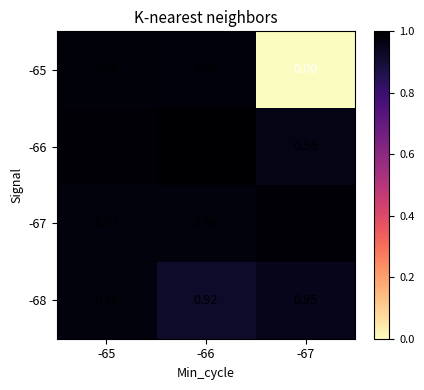

Which label corresponds to the smallest value in the chart?

-67